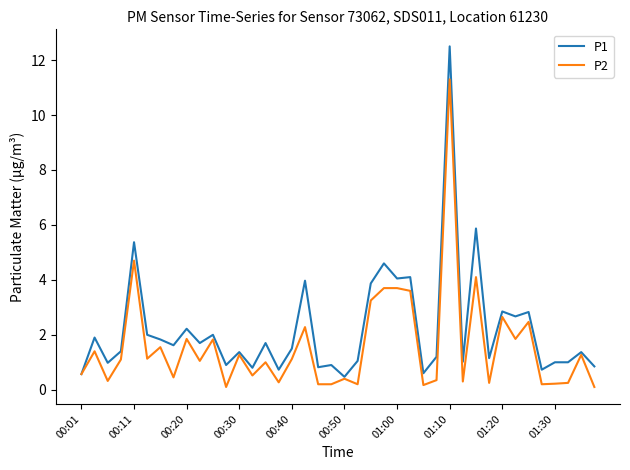

What is the smallest value displayed?

0.1